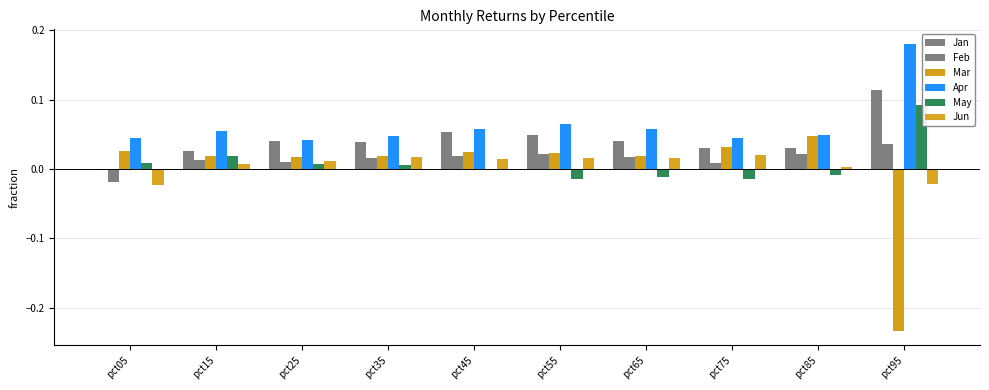

Count the number of data series in this chart.

6